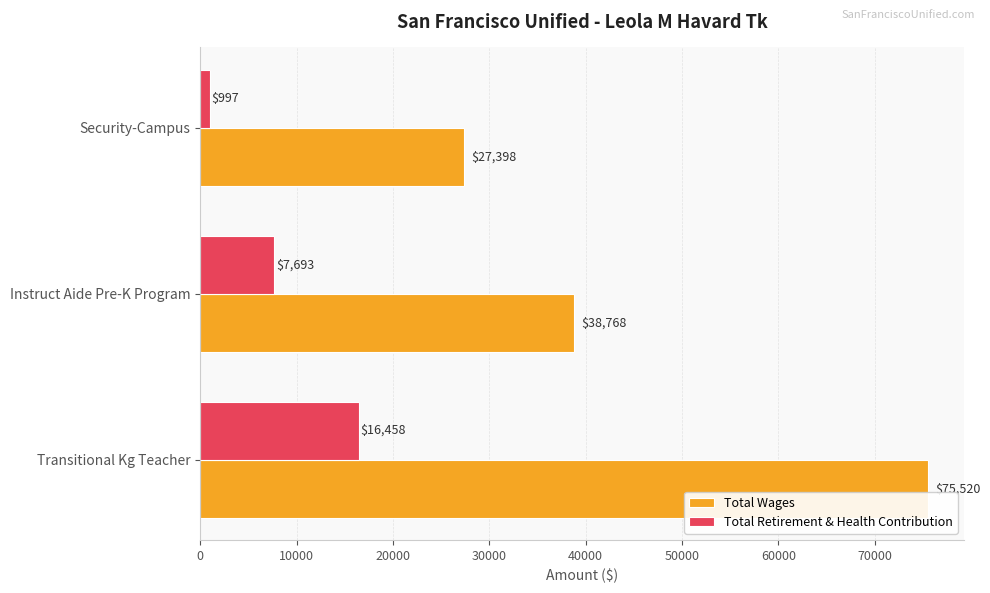

List the labels in order of Total Wages value, smallest first.

Security-Campus, Instruct Aide Pre-K Program, Transitional Kg Teacher